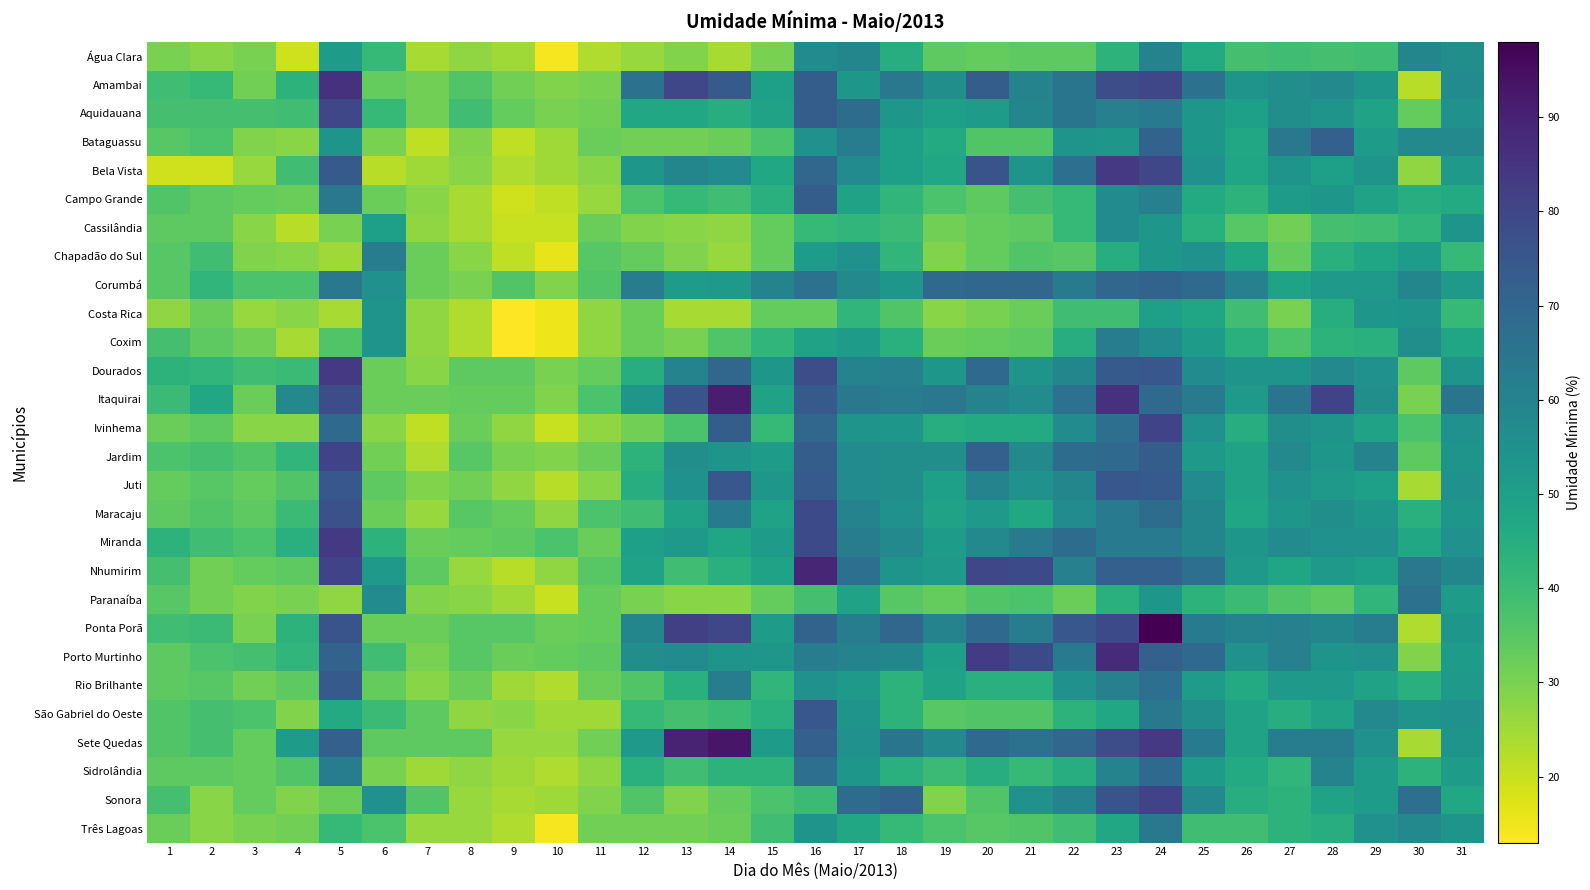

What is the difference between the highest and lowest values at 9?

23